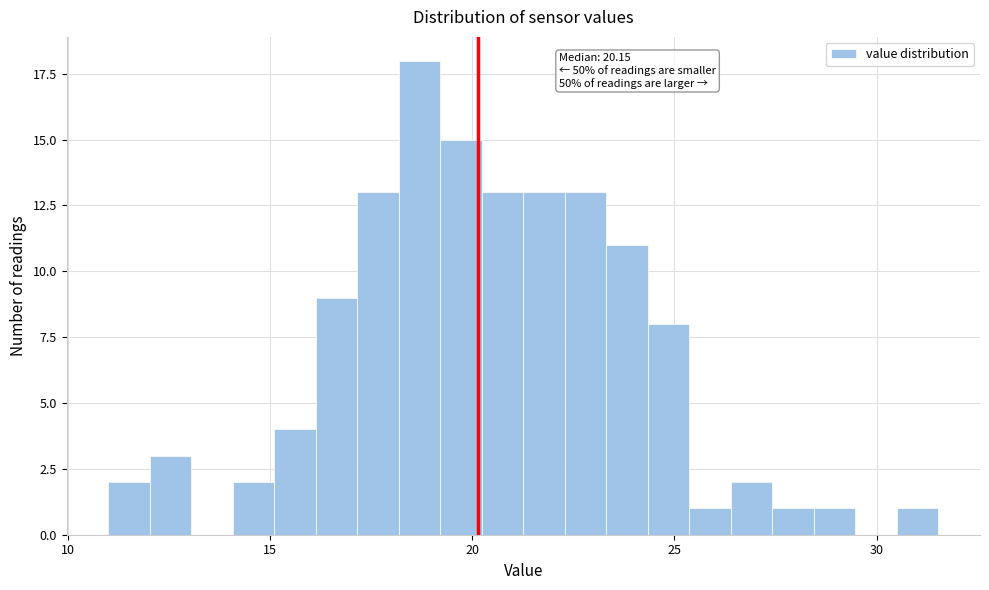

Read against the x-axis, roughly where is the centre of the tallest bar?

18.5